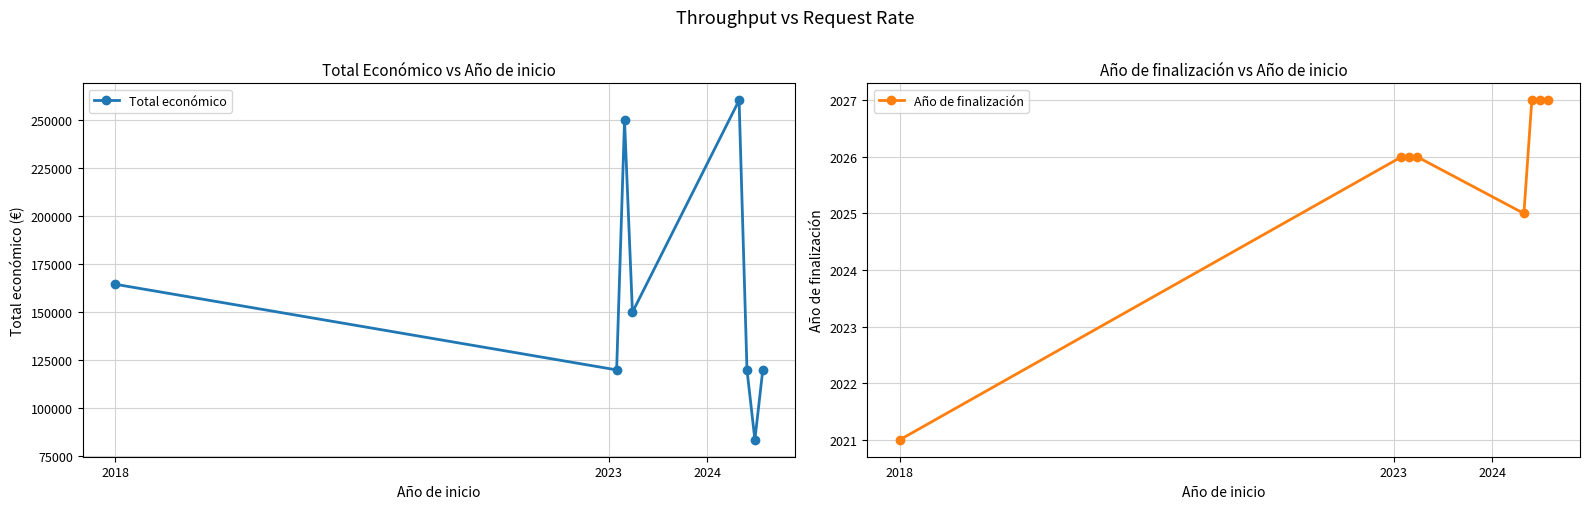

What is the difference between the maximum and minimum values in the Año de finalización series?

6